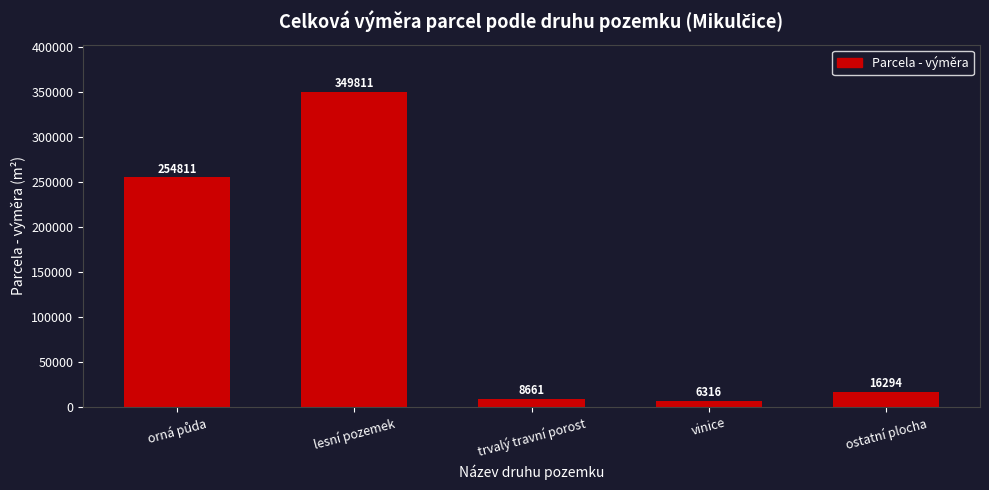

Which has a higher value, trvalý travní porost or ostatní plocha?

ostatní plocha